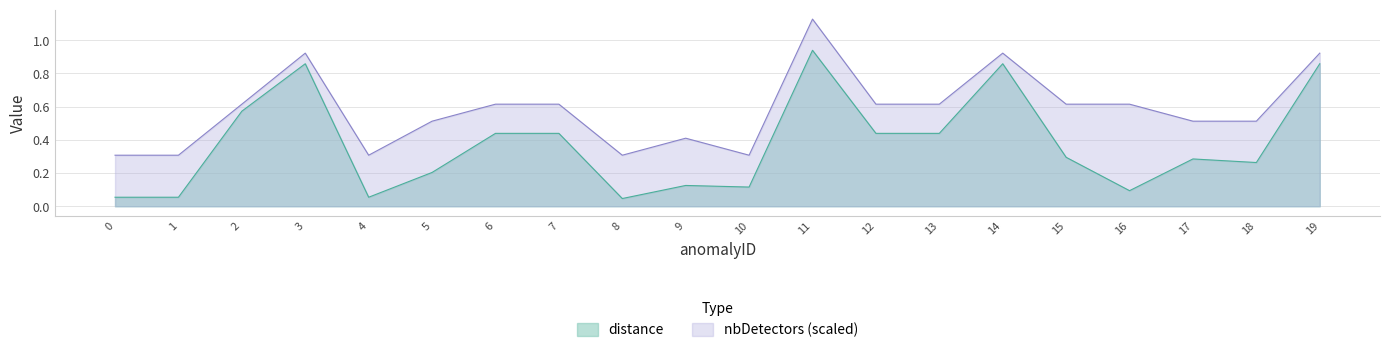

What is the total value across all series at 15?

0.9